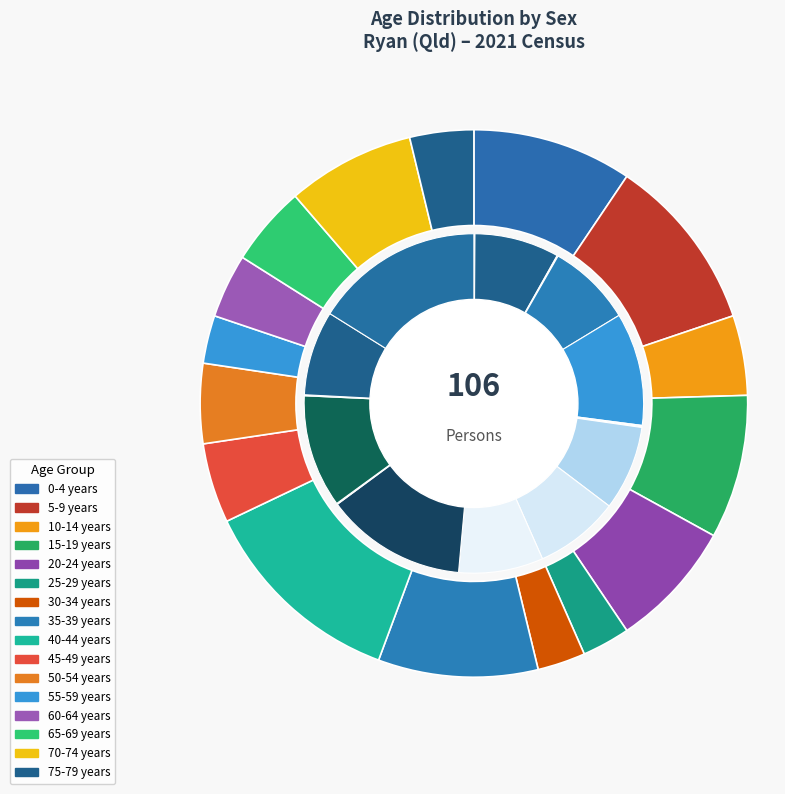

Which has a higher value, 65-69 years or 0-4 years?

0-4 years